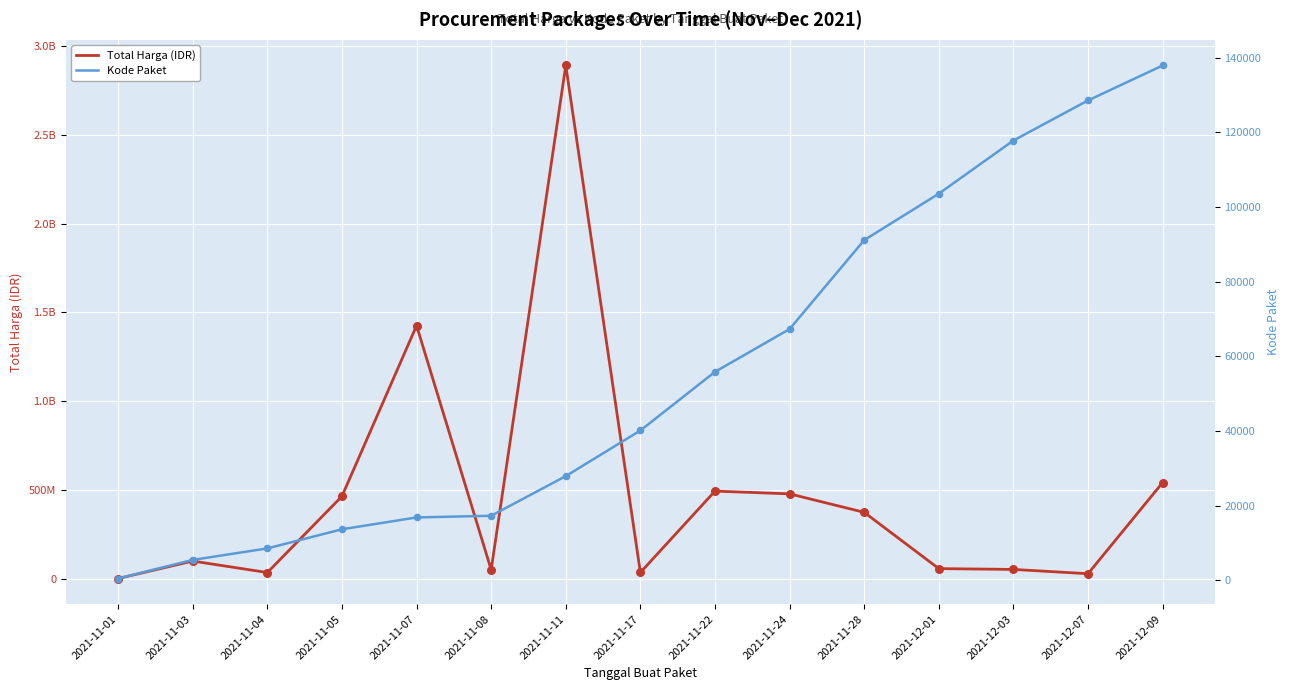

Which series contains the lowest Y value?

Kode Paket